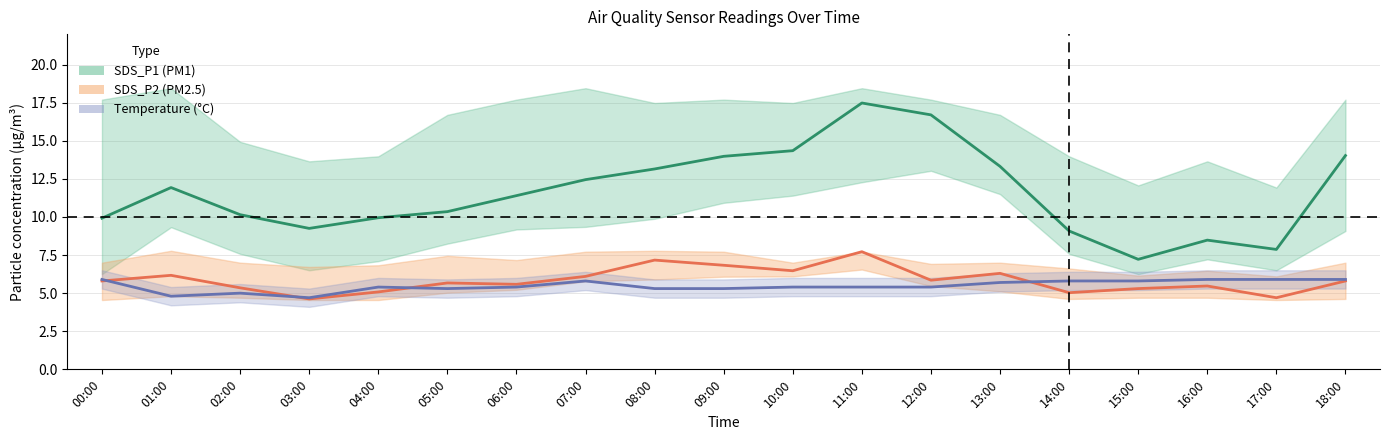

What is the difference between the second highest and minimum values in the SDS_P2 (PM2.5) series?

2.5